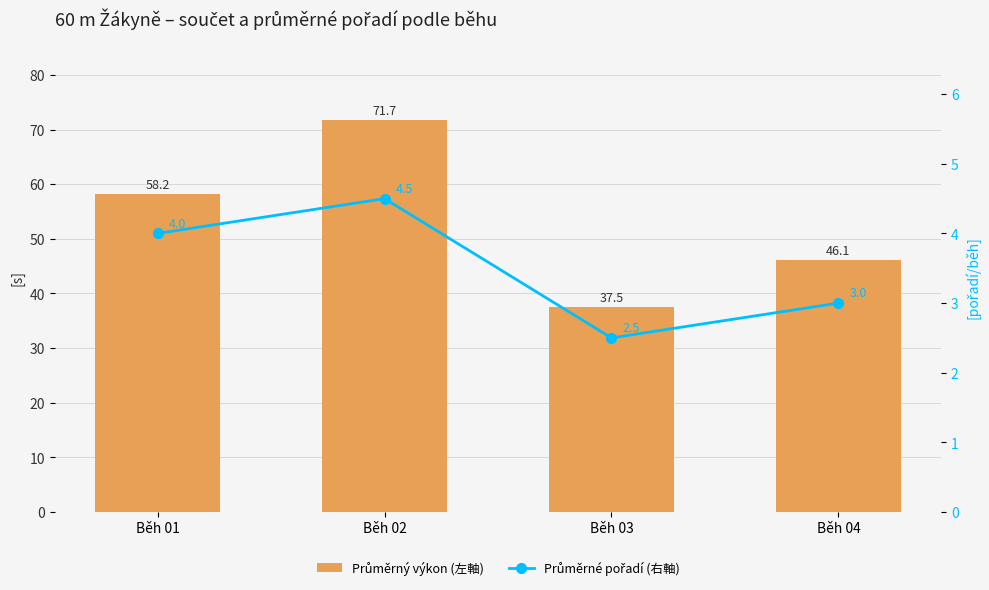

List the series in order of their overall mean, highest first.

Průměrný výkon (左軸), Průměrné pořadí (右軸)